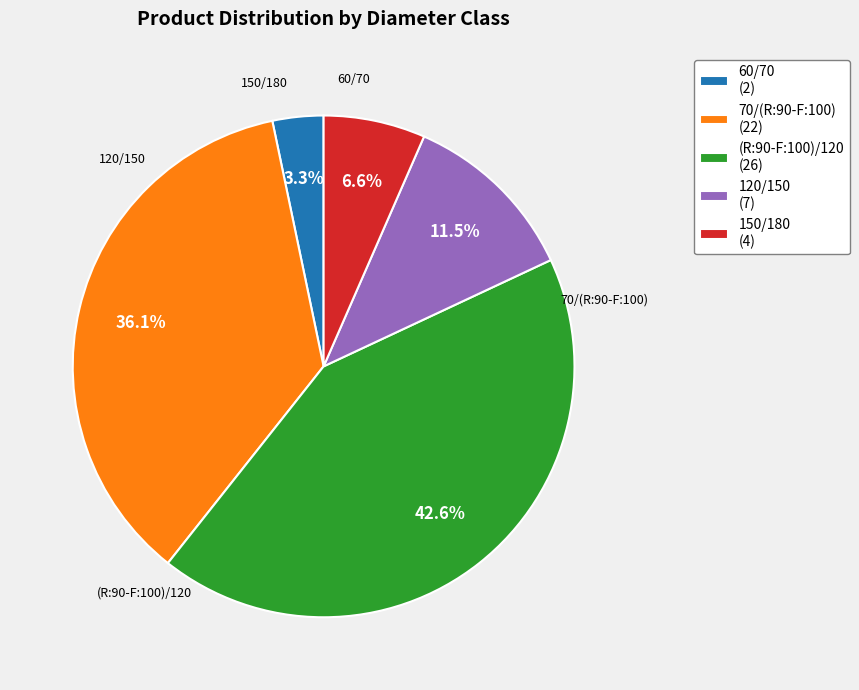

What is the smallest slice in the pie chart?

60/70